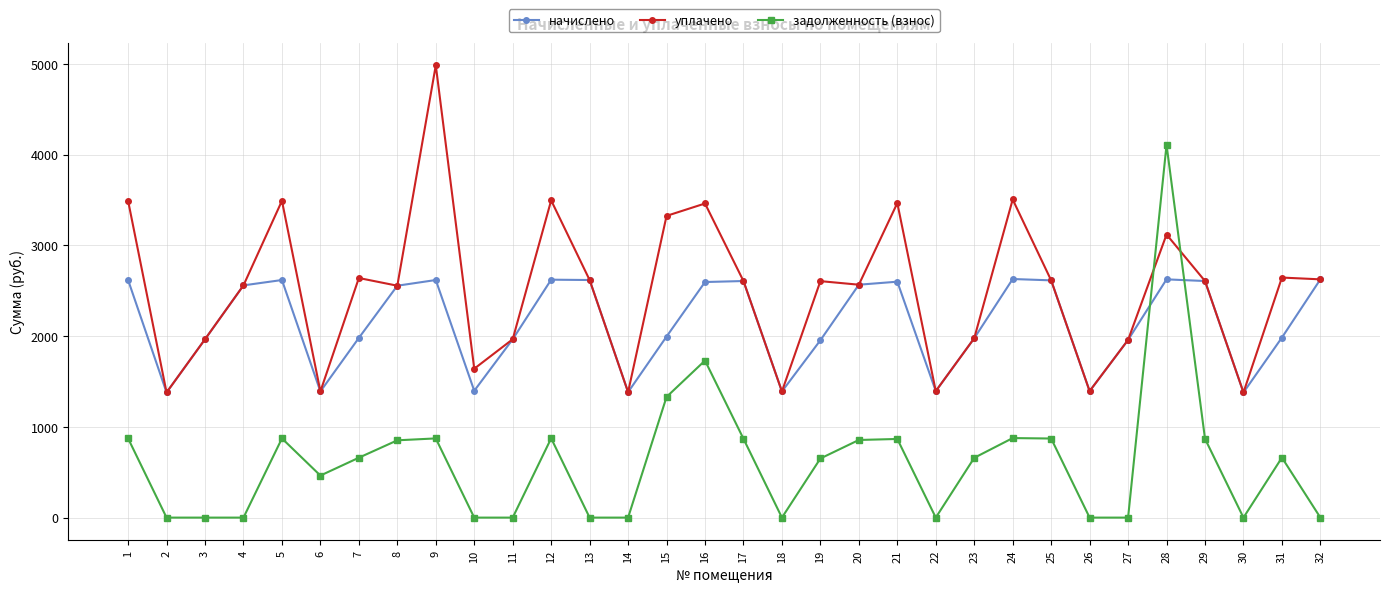

How many lines are shown in the chart?

3